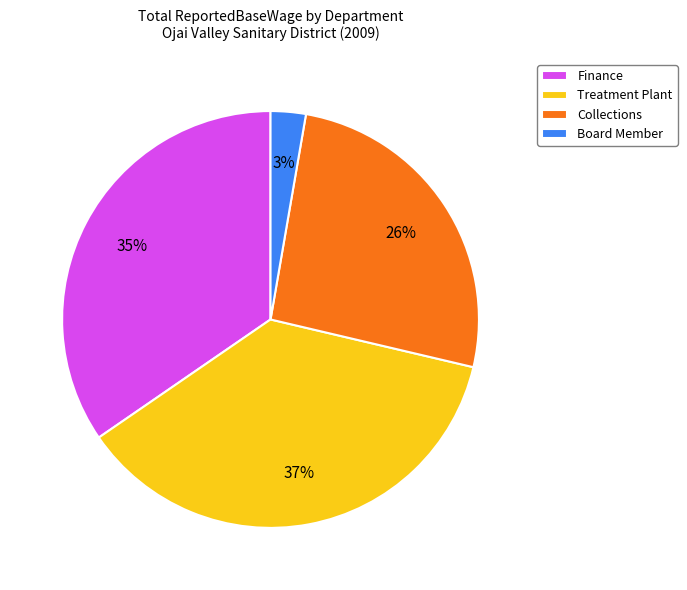

How many slices are in this pie chart?

4